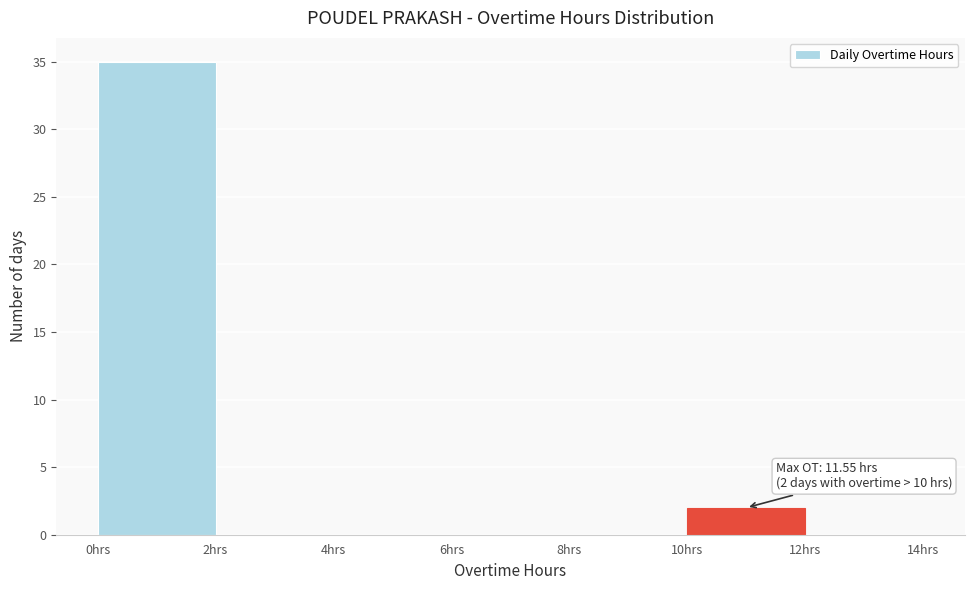

Over which range of the x-axis is the bar tallest?

0 to 2